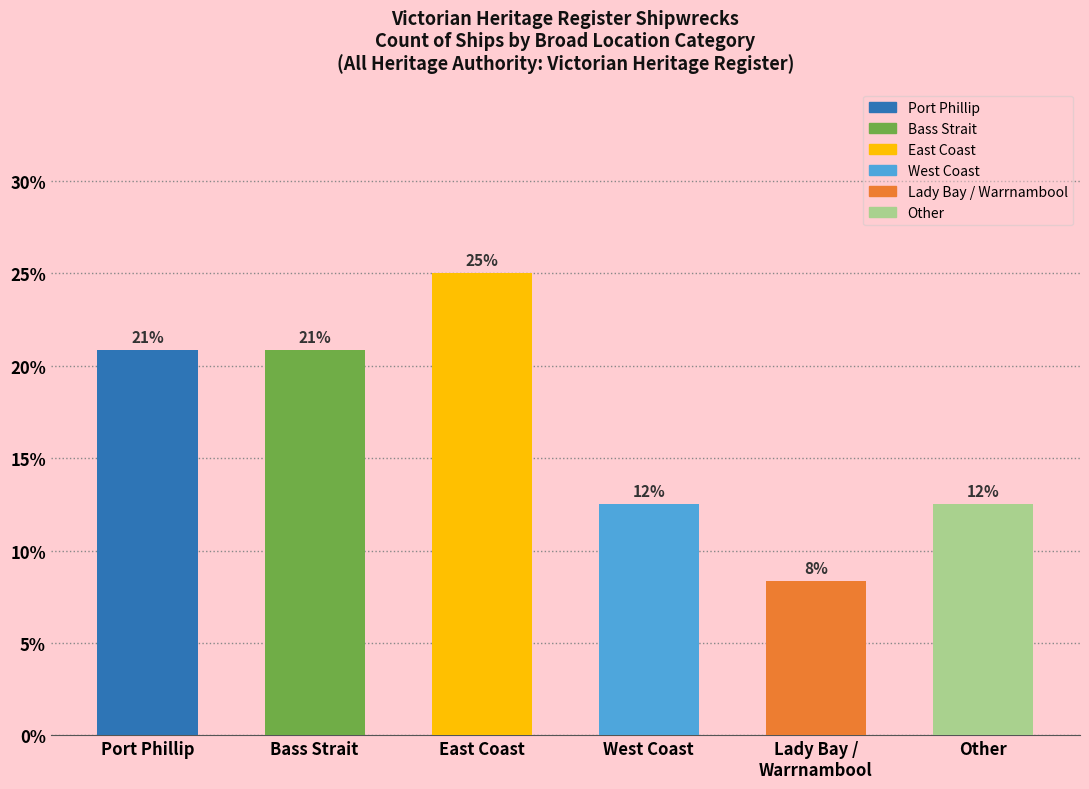

What is the smallest value displayed?

8.3